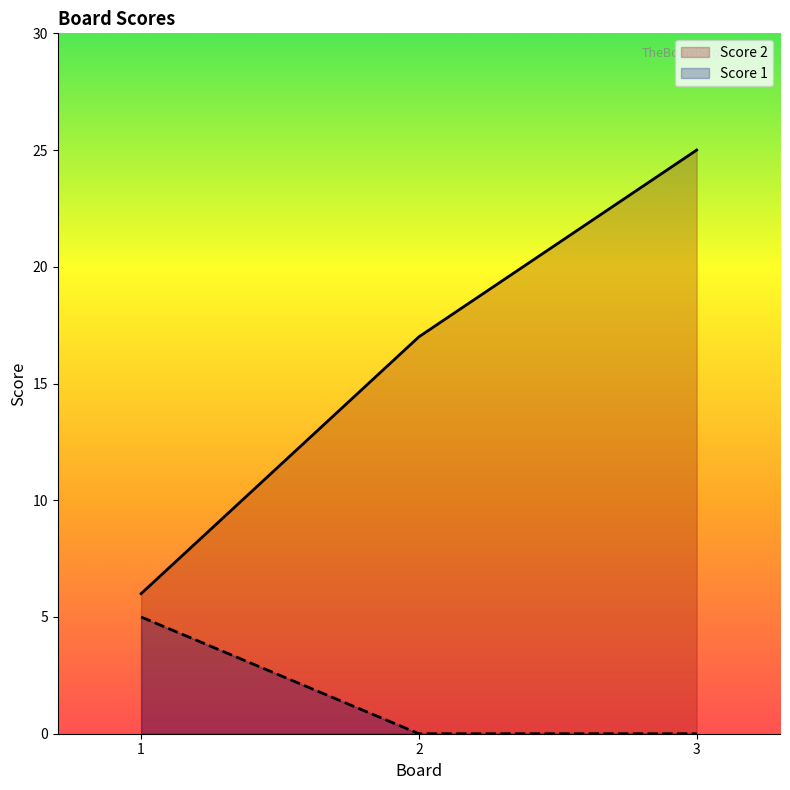

Does the chart display data point markers on the line(s)?

No